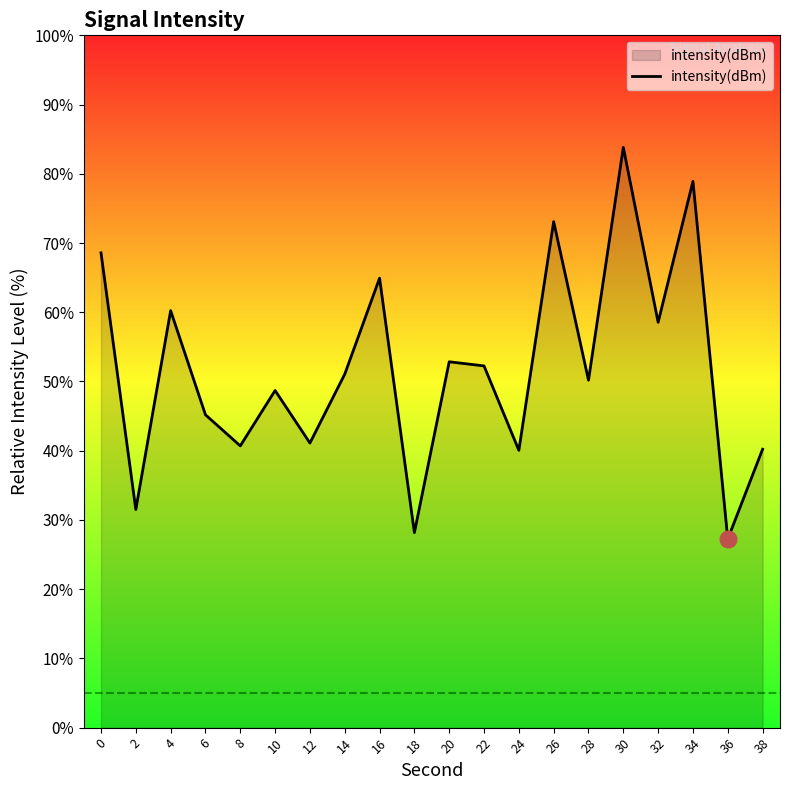

True or false: there are more than 2 points higher than both neighbors.

True